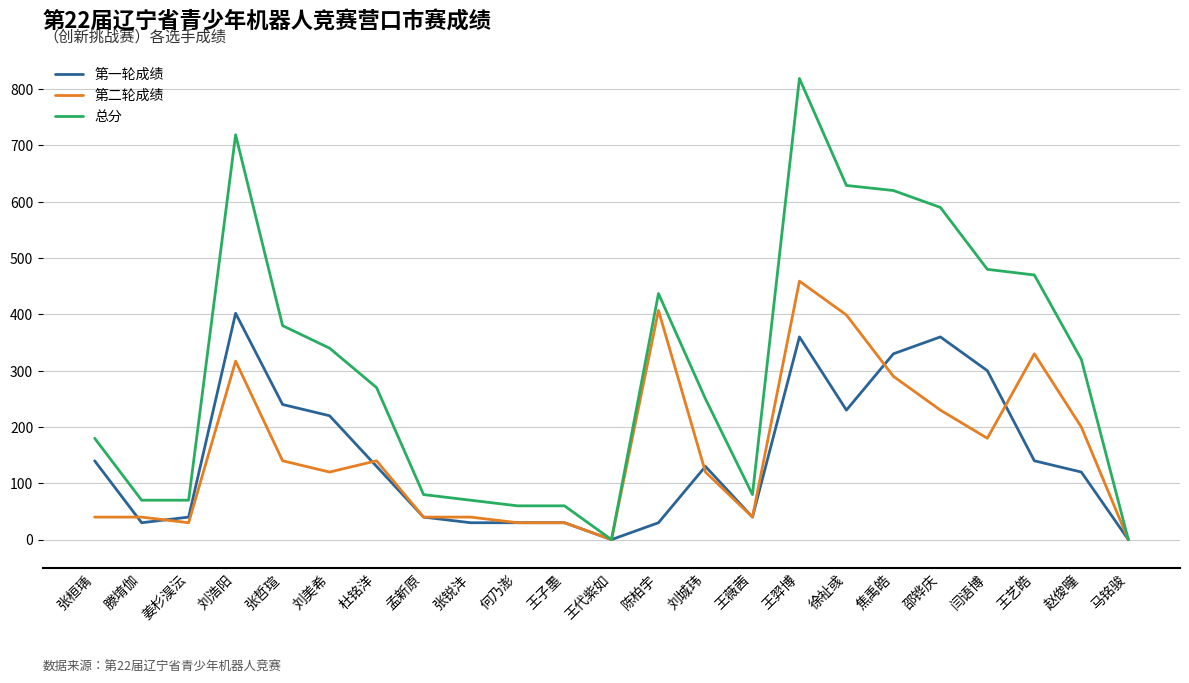

Is the value of 第一轮成绩 at 马铭骏 greater than the value of 第二轮成绩 at 张锐沣?

No